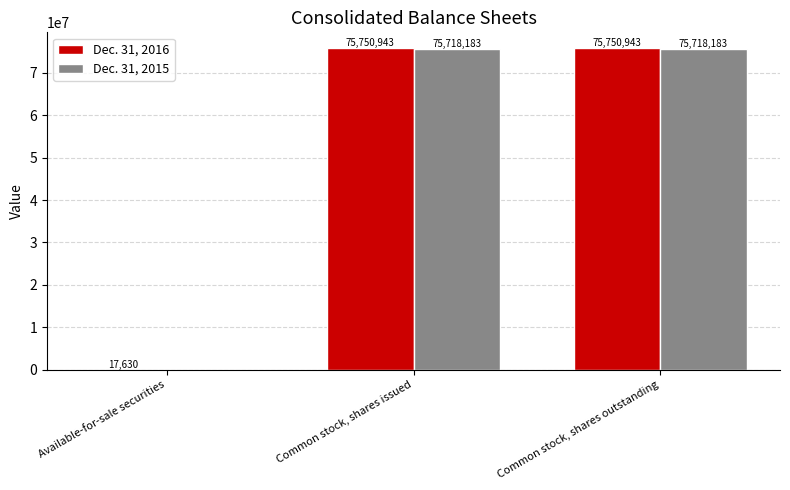

What is the highest value of the Dec. 31, 2016 series?

75750943